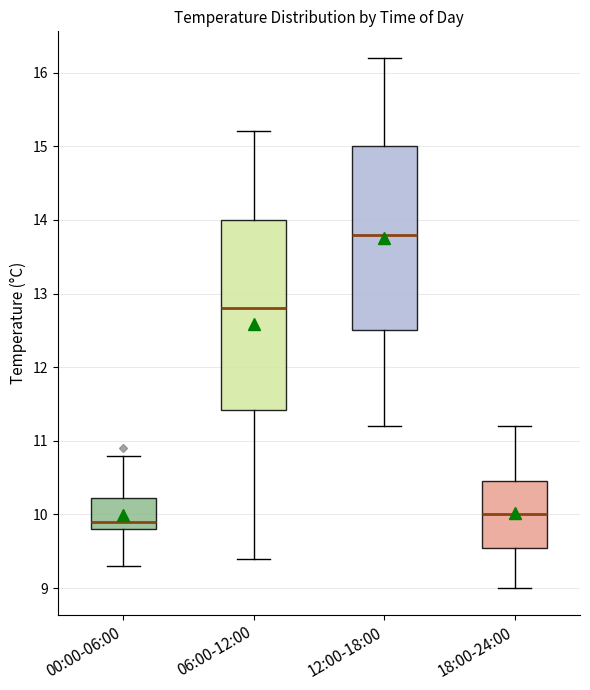

Reading left to right, transcribe this box plot: for each box, give where its median line is, the range the box spans, and where its two whiskers end, as read against the y-axis. The values are not printed on the chart, so give them approximately, as read against the axis.

00:00-06:00: median 9.9, box 9.8 to 10.2, whiskers 9.3 to 10.8
06:00-12:00: median 12.8, box 11.4 to 14.0, whiskers 9.4 to 15.2
12:00-18:00: median 13.8, box 12.5 to 15.0, whiskers 11.2 to 16.2
18:00-24:00: median 10.0, box 9.6 to 10.5, whiskers 9.0 to 11.2